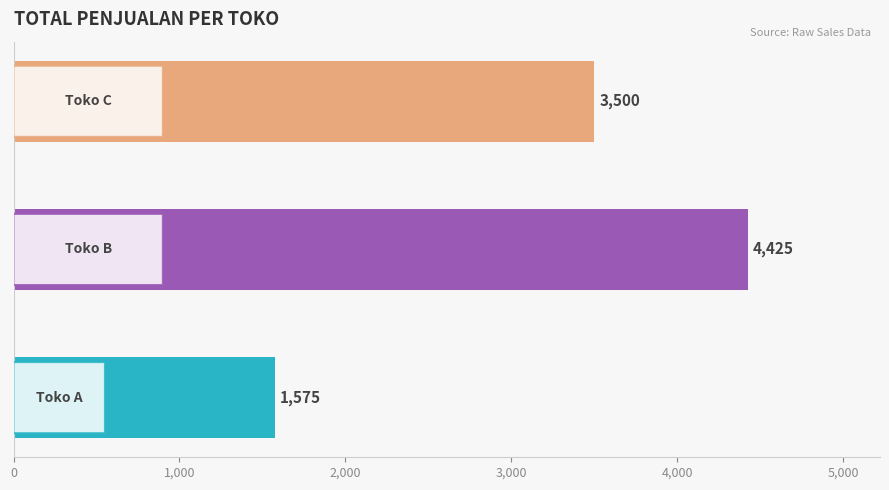

Does the chart contain any negative values?

No